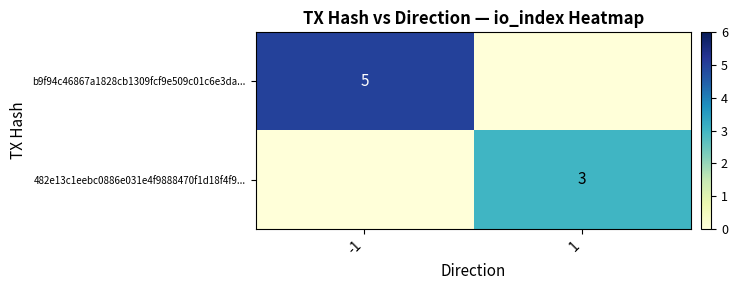

The 482e13c1eebc0886e031e4f9888470f1d18f4f9... series shows 3 at 1. True or false?

True